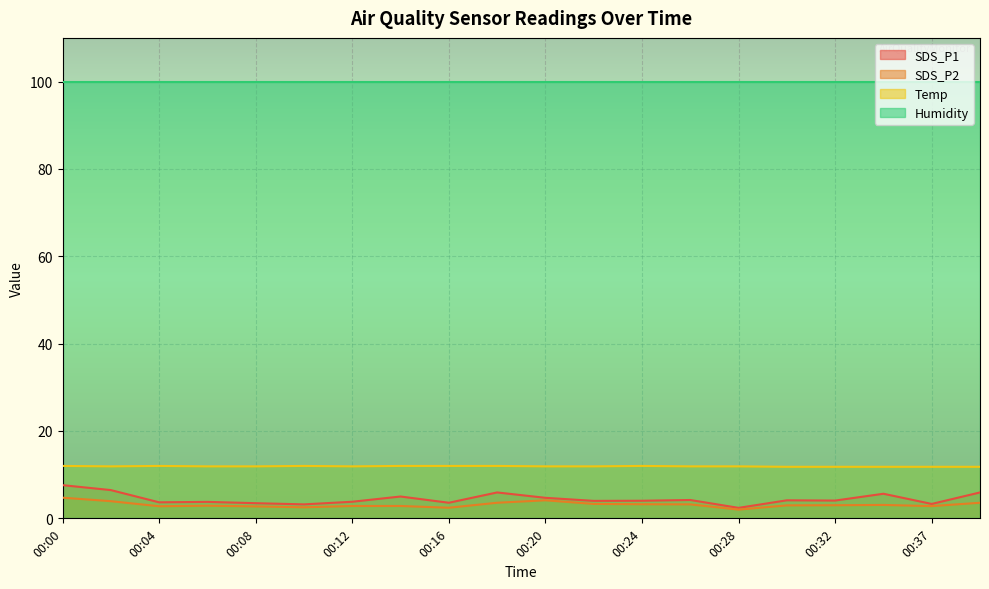

What is the difference between the highest and lowest values at 00:04?

97.1